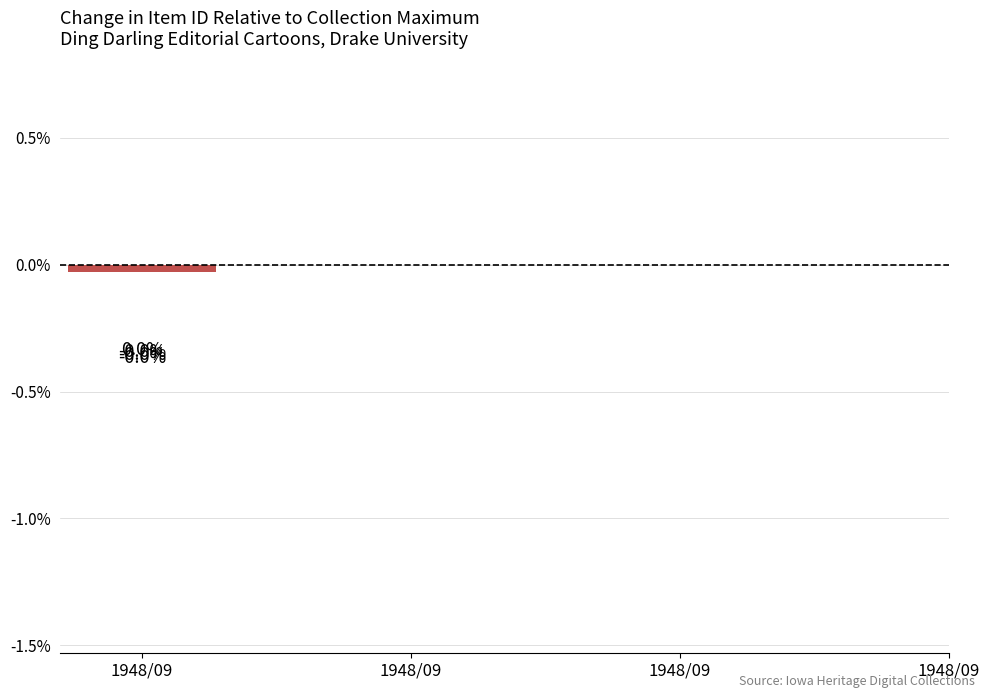

True or false: the data shows -0.0 at 1948/09.

False